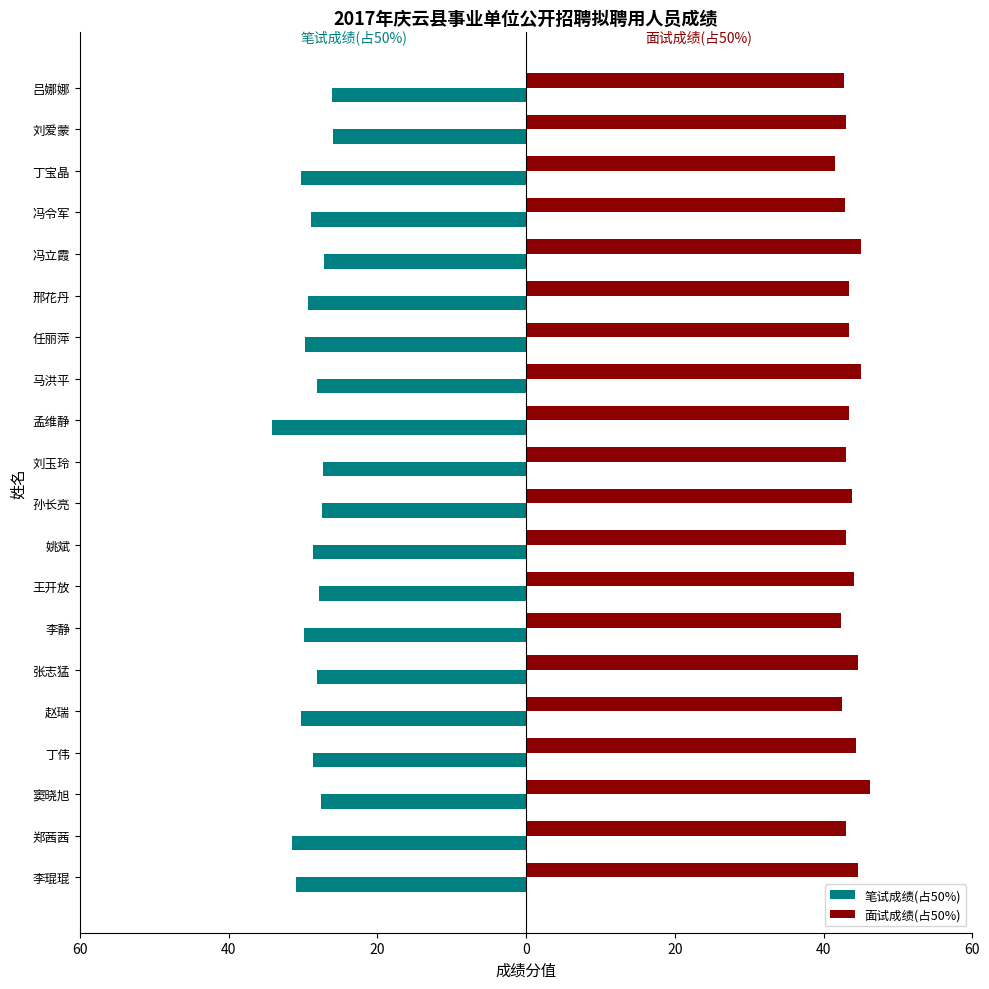

What are all the series names shown in the legend?

笔试成绩(占50%), 面试成绩(占50%)